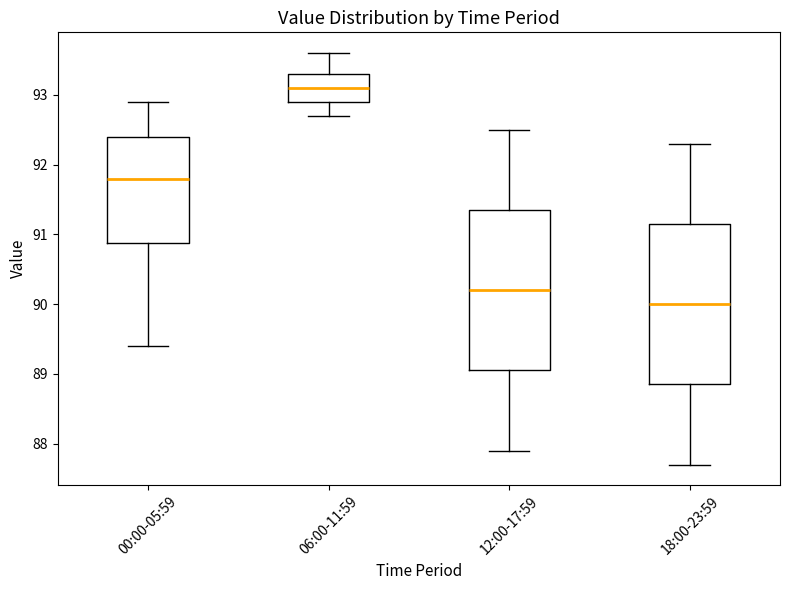

Which box has the lowest median line?

18:00-23:59